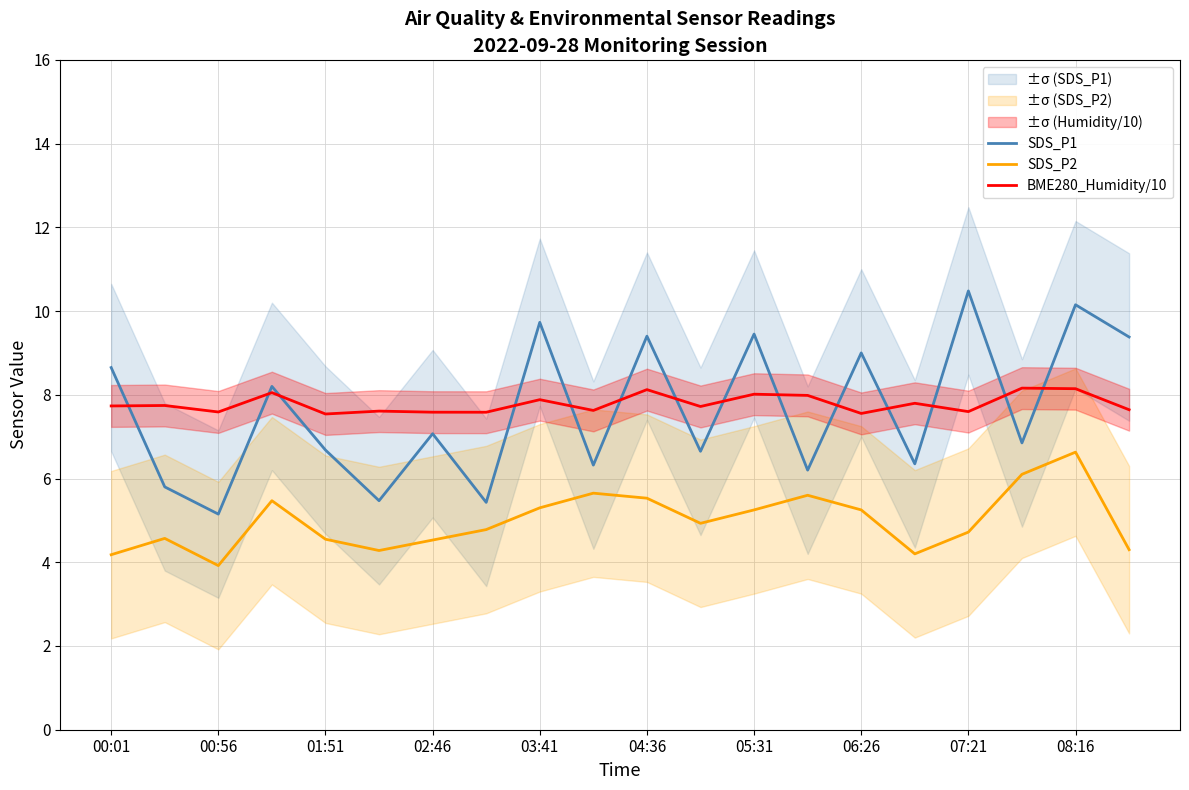

Is the value of SDS_P1 at 03:41 greater than the value of SDS_P2 at 03:41?

Yes